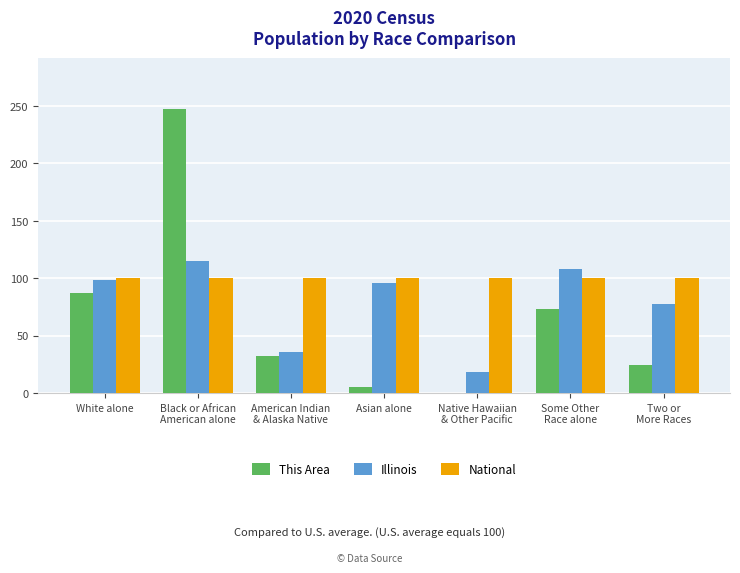

Which series has the largest total across all categories?

National